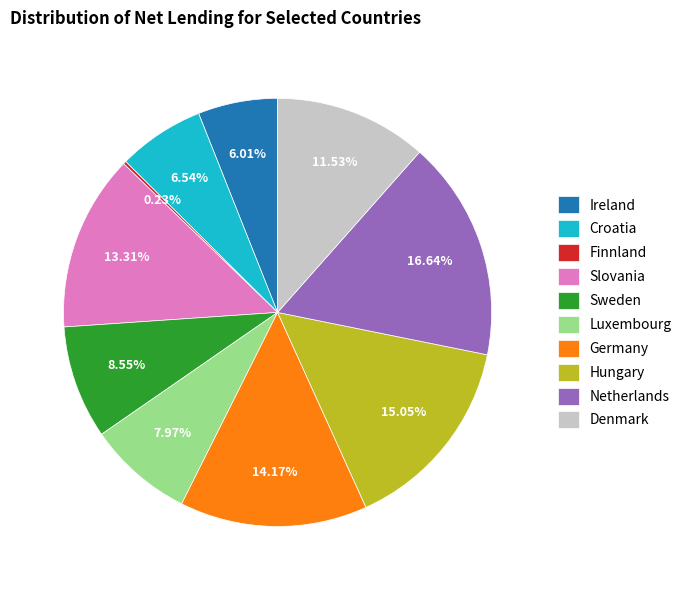

True or false: Ireland accounts for 6% of the total.

True